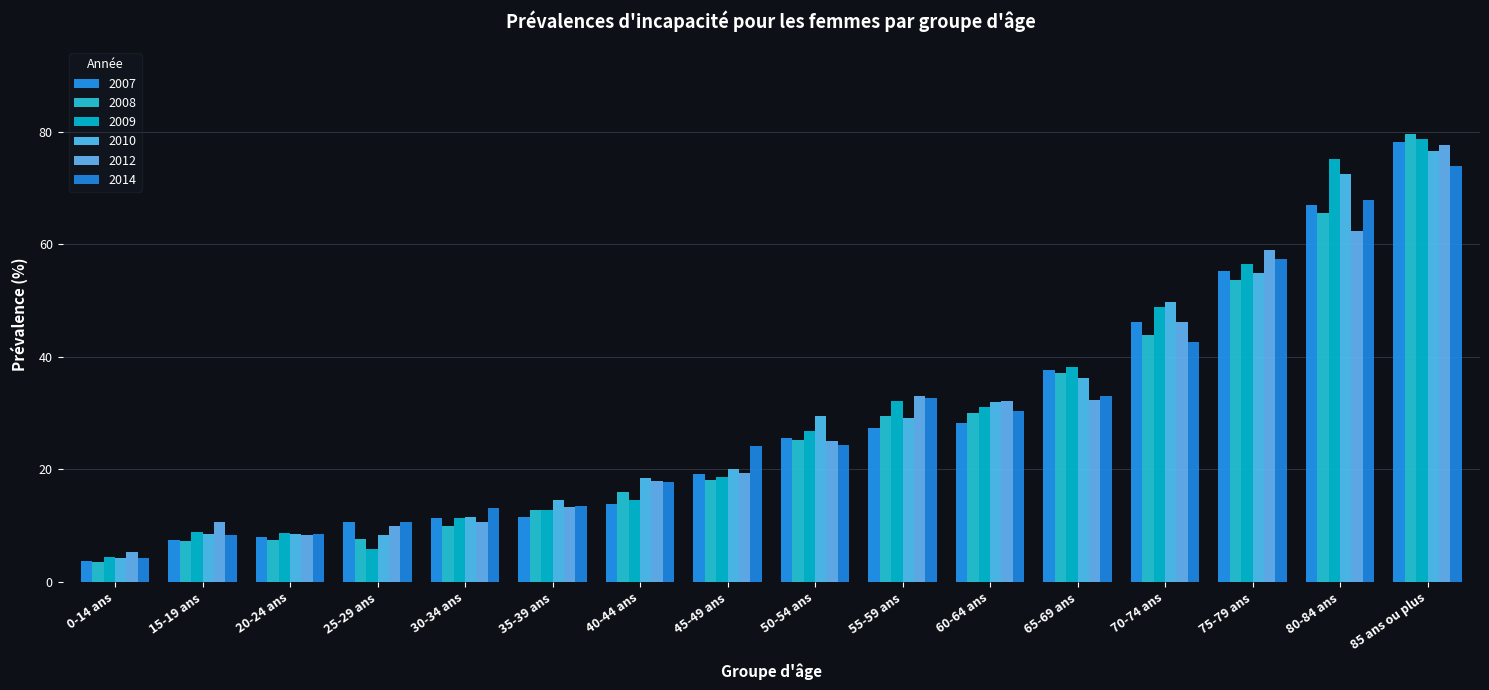

What position from the right is 50-54 ans?

8